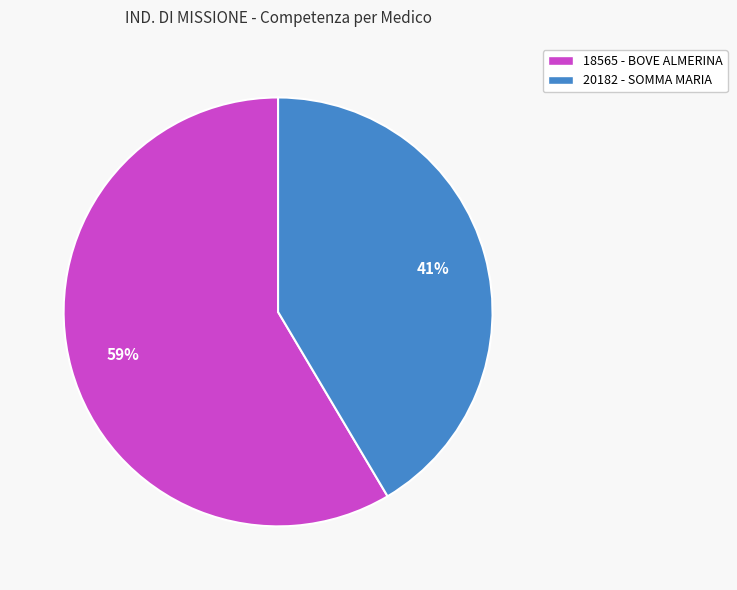

Is it true that 20182 - SOMMA MARIA is 52% of the pie?

False